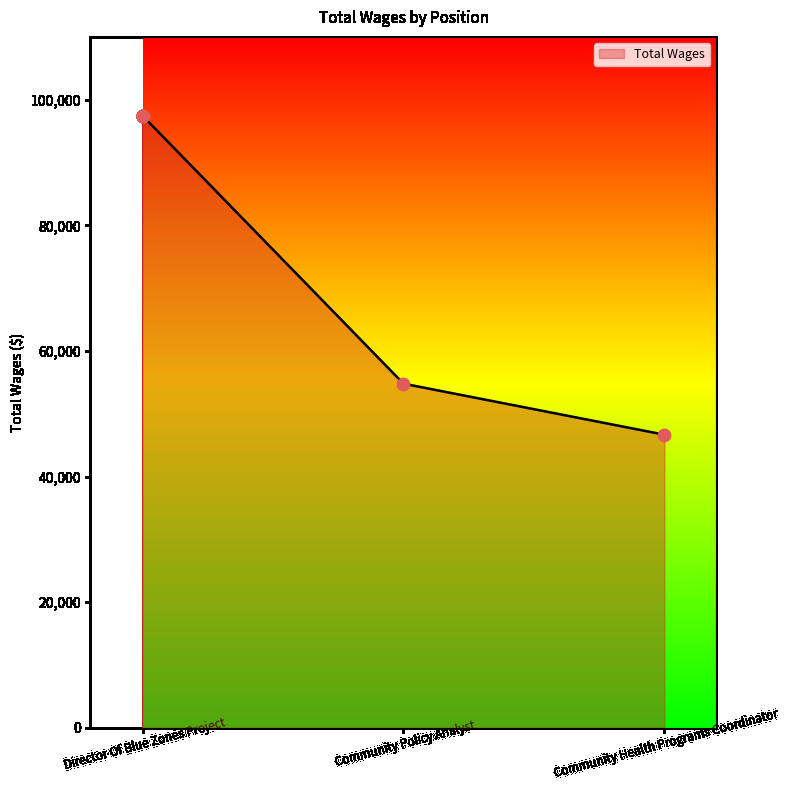

What is the ratio of the value at Director Of Blue Zones Project to the value at Community Policy Analyst?

1.8